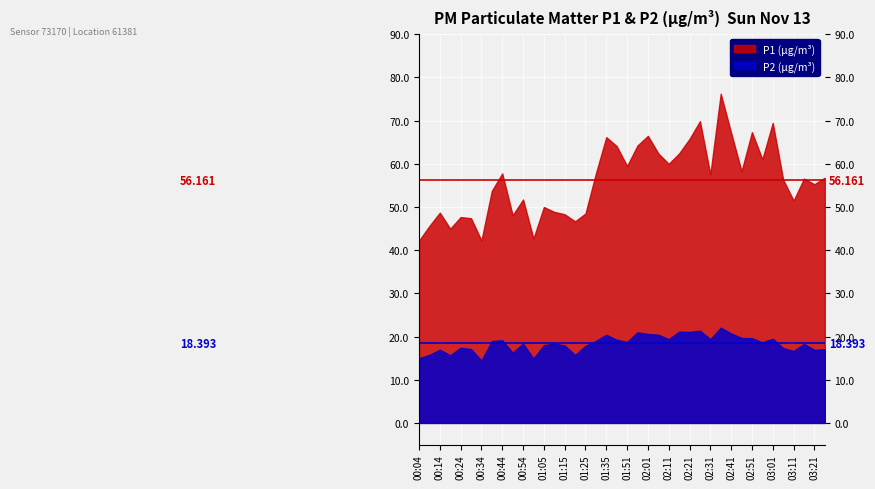

True or false: P2 has a value of 5.4 at 00:59.

False